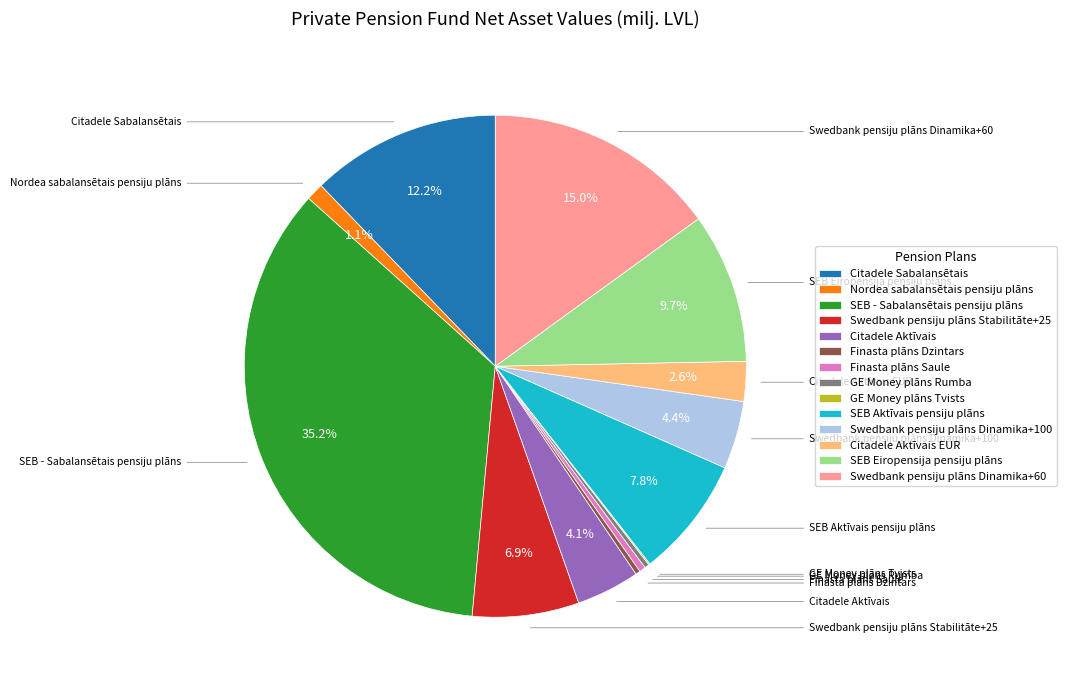

Is there a majority slice in this chart?

No